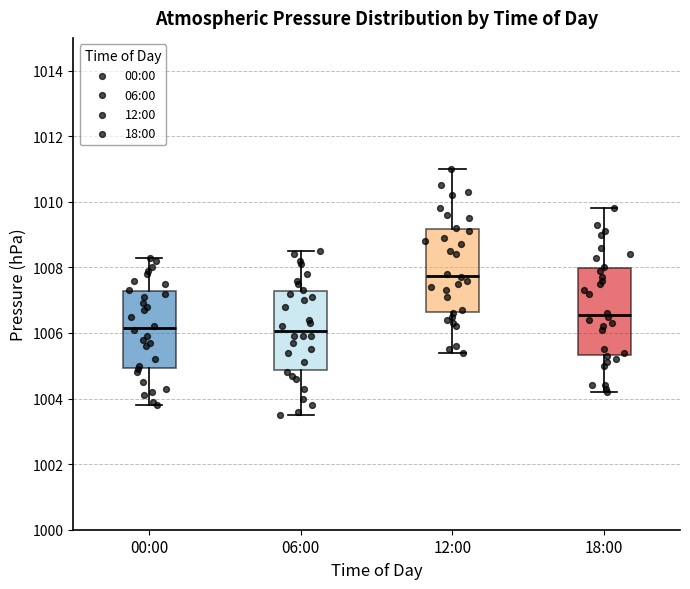

Where does the lower whisker of the box for 06:00 end on the y-axis? The values are not printed on the chart, so give them approximately, as read against the axis.

1003.6